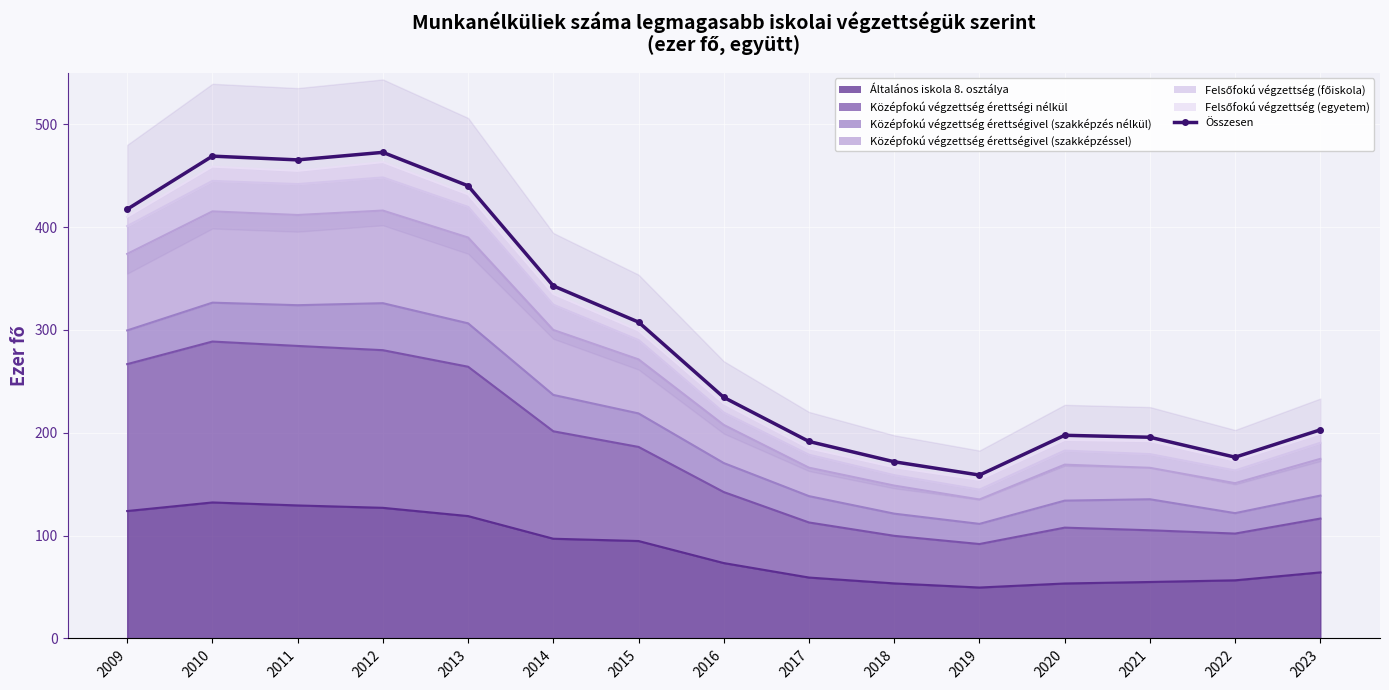

What is the change in value from 2019 to 2020?

+38.7